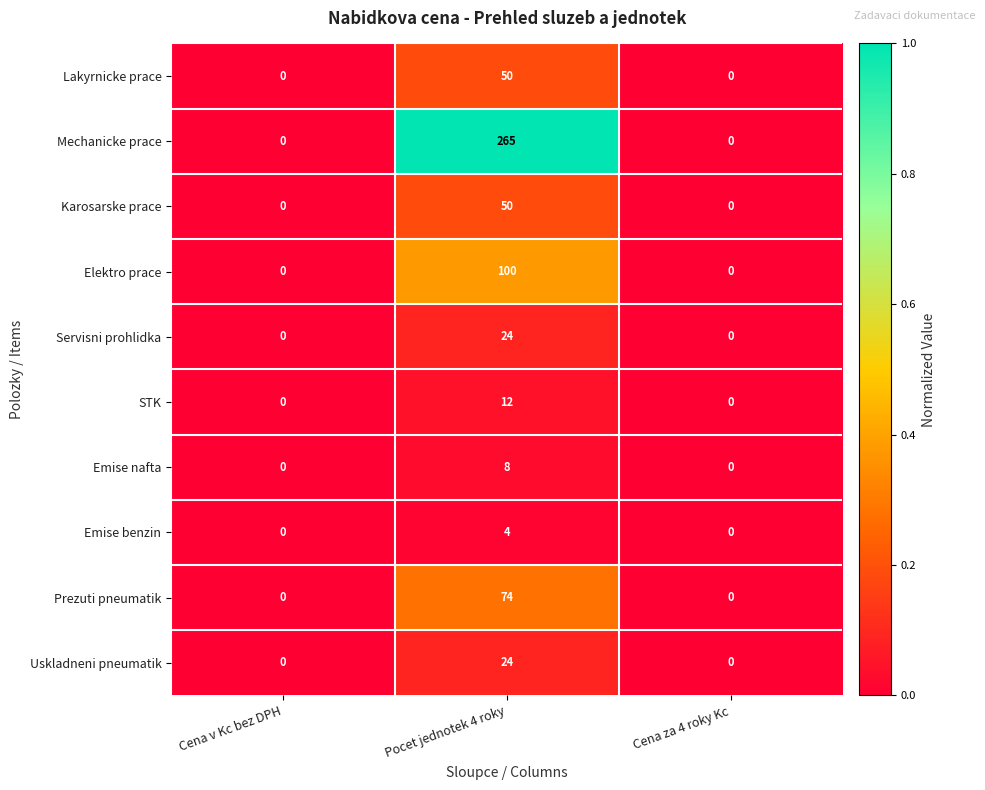

How many series are shown in this chart?

10